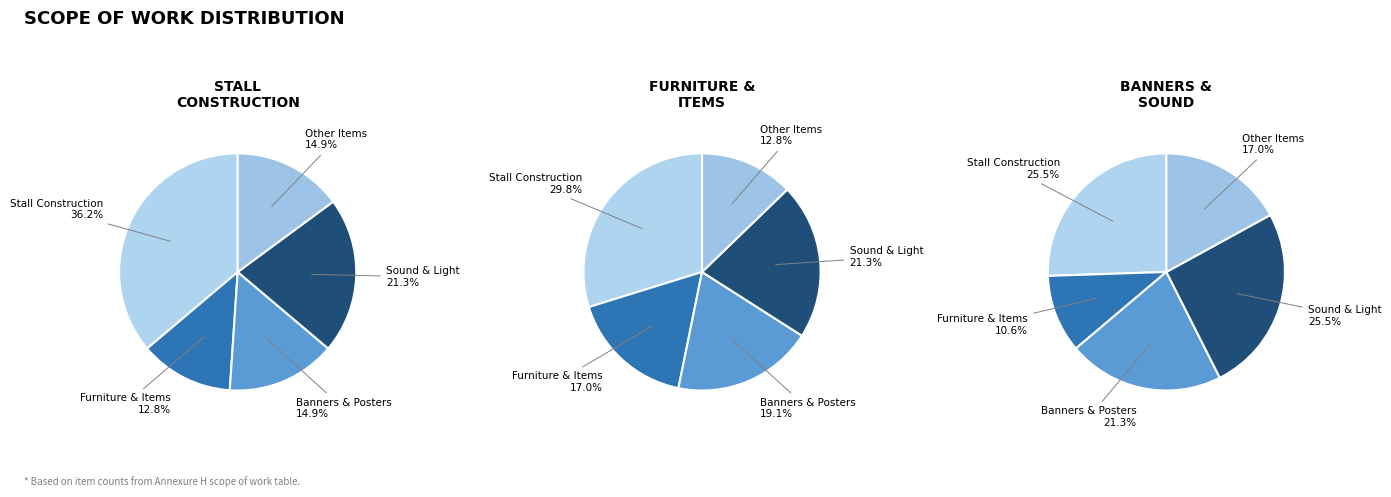

What percentage is NOT represented by Stall Construction?

63.8%